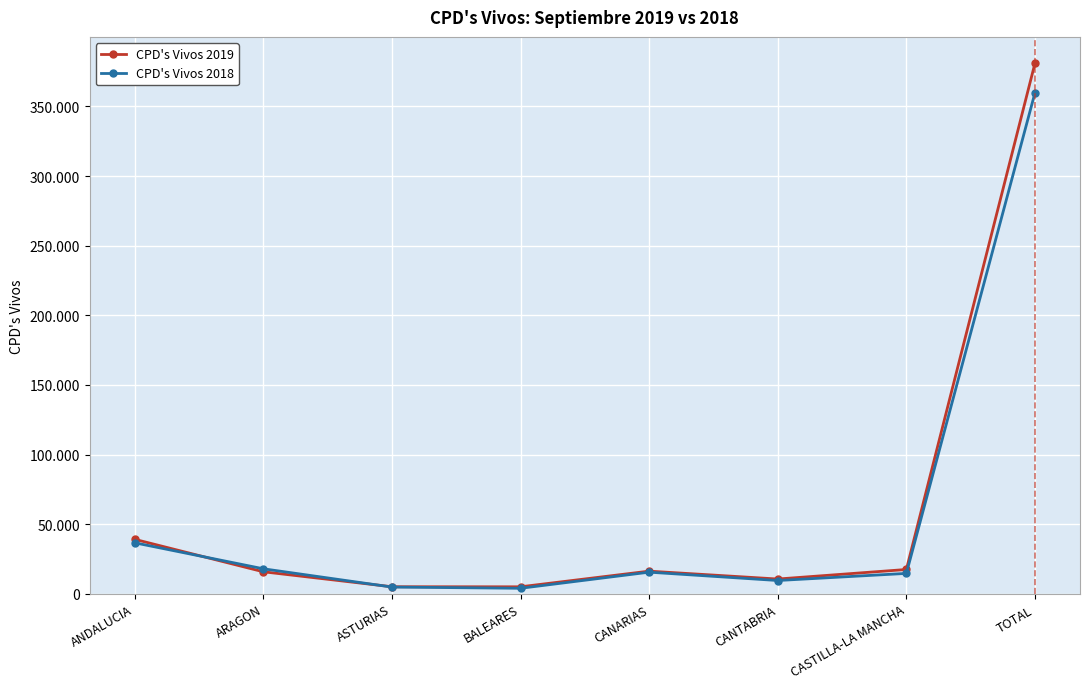

Reading left to right, what are all the values shown in this chart?

CPD's Vivos 2019: ANDALUCIA=39194	ARAGON=15883	ASTURIAS=5135	BALEARES=5096	CANARIAS=16334	CANTABRIA=10669	CASTILLA-LA MANCHA=17529	TOTAL=381092
CPD's Vivos 2018: ANDALUCIA=36694	ARAGON=18035	ASTURIAS=4910	BALEARES=4026	CANARIAS=15603	CANTABRIA=9609	CASTILLA-LA MANCHA=14713	TOTAL=359868